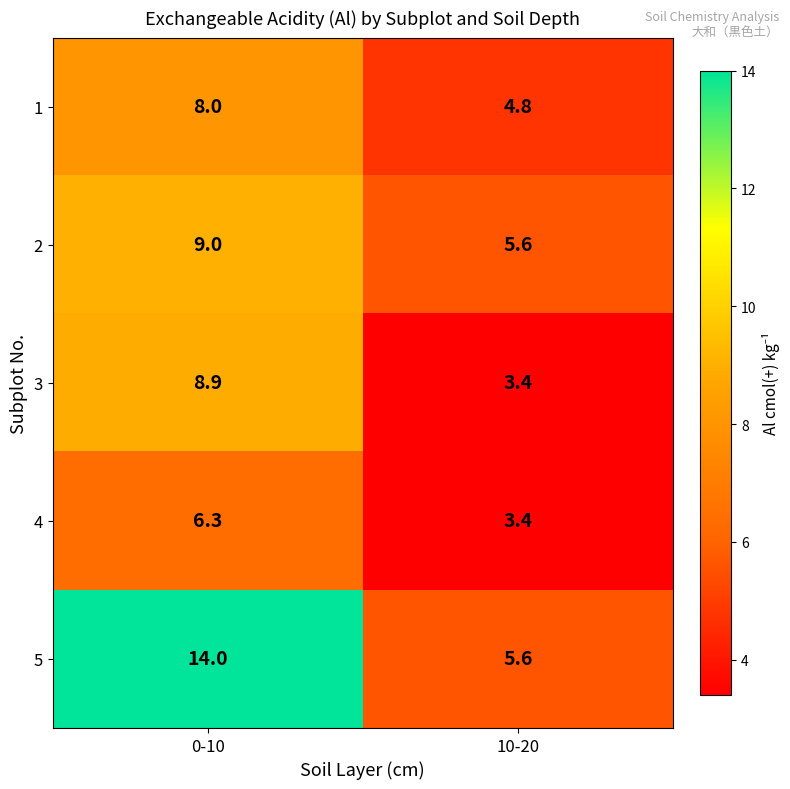

What is the lowest value of the 2 series?

5.6